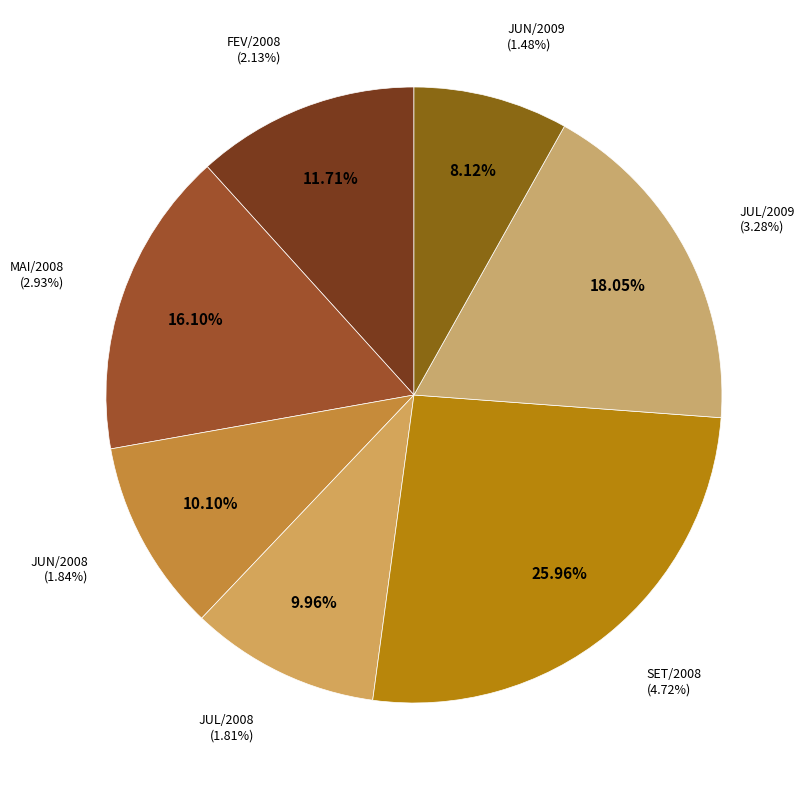

Which category has the smallest portion of the pie?

JUN/2009